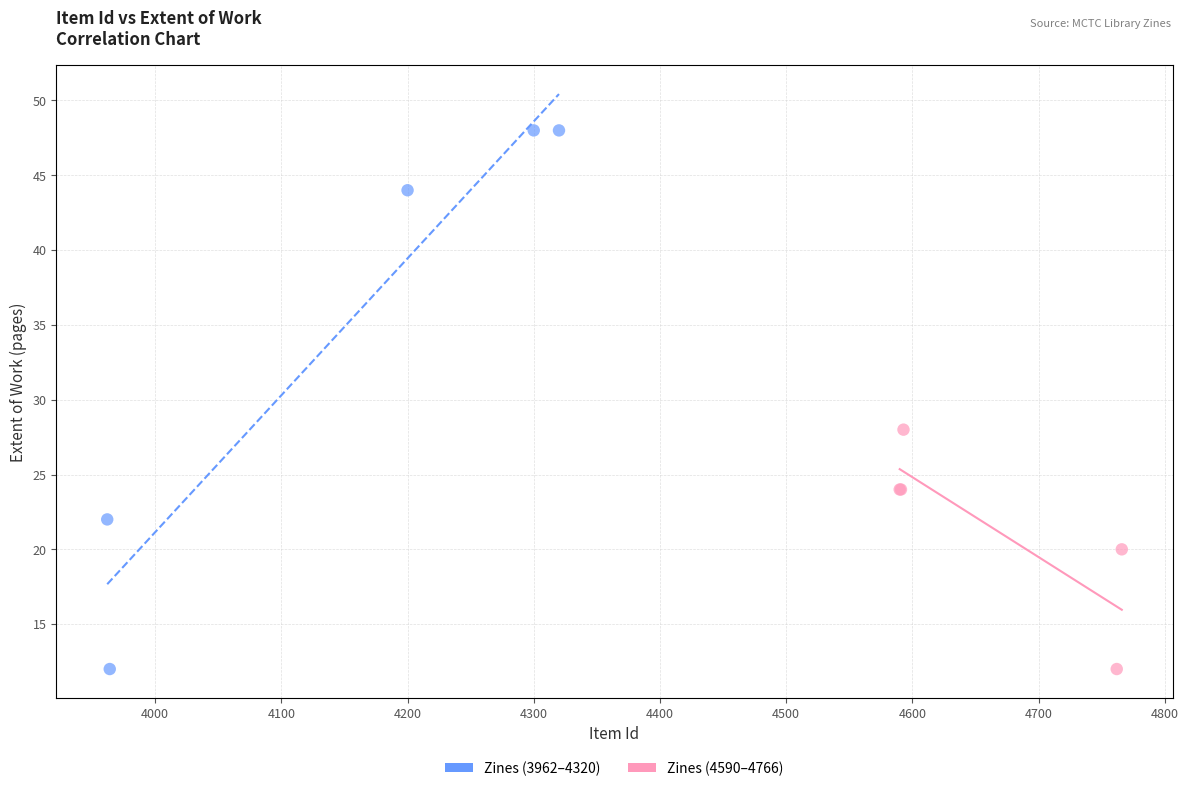

Which series has the widest spread of Y values?

Zines (3962–4320)